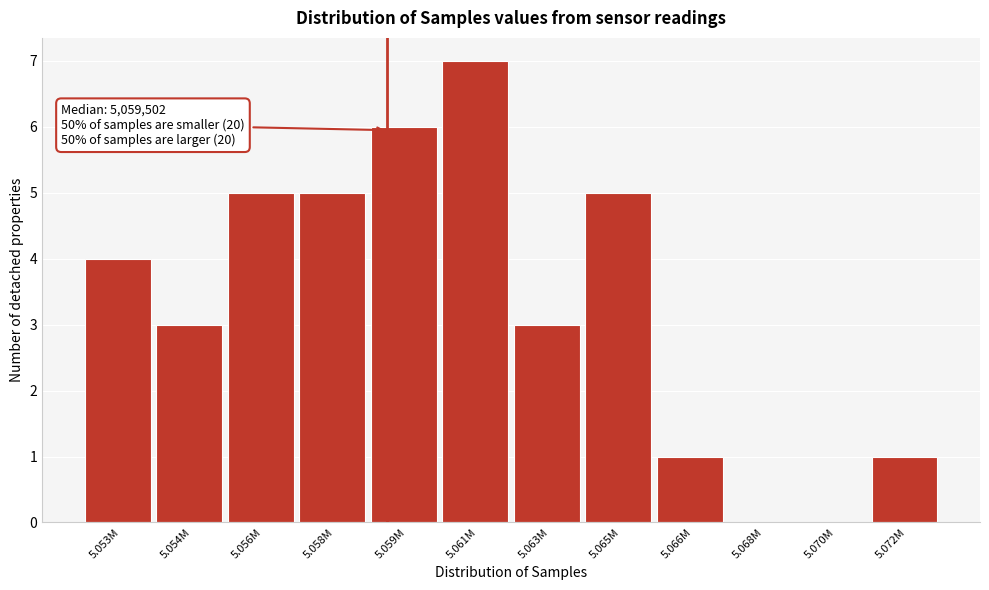

Reading left to right, what are all the values shown in this chart?

5.053M=4	5.054M=3	5.056M=5	5.058M=5	5.059M=6	5.061M=7	5.063M=3	5.065M=5	5.066M=1	5.068M=0	5.070M=0	5.072M=1